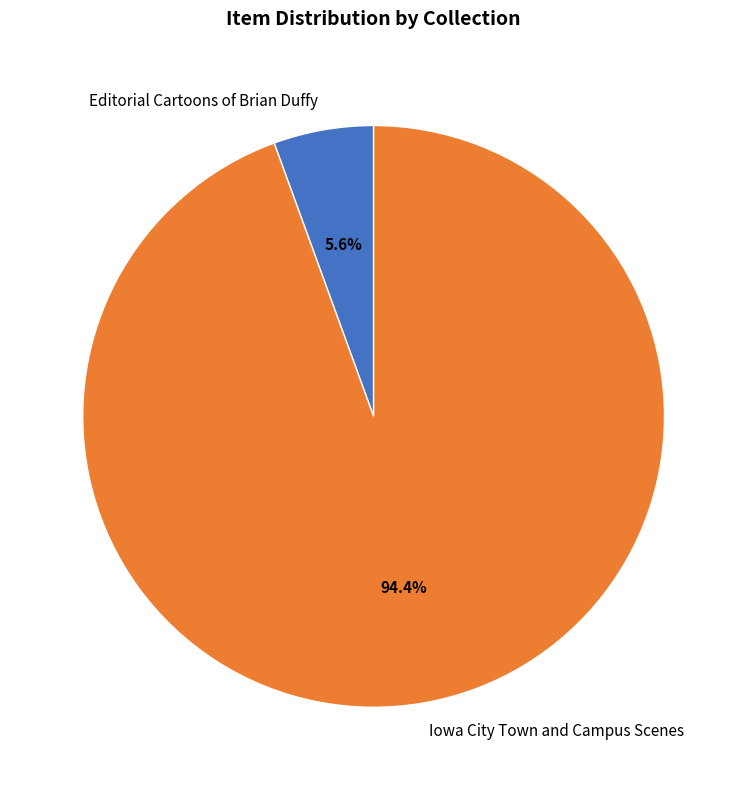

Is there a majority slice in this chart?

Yes